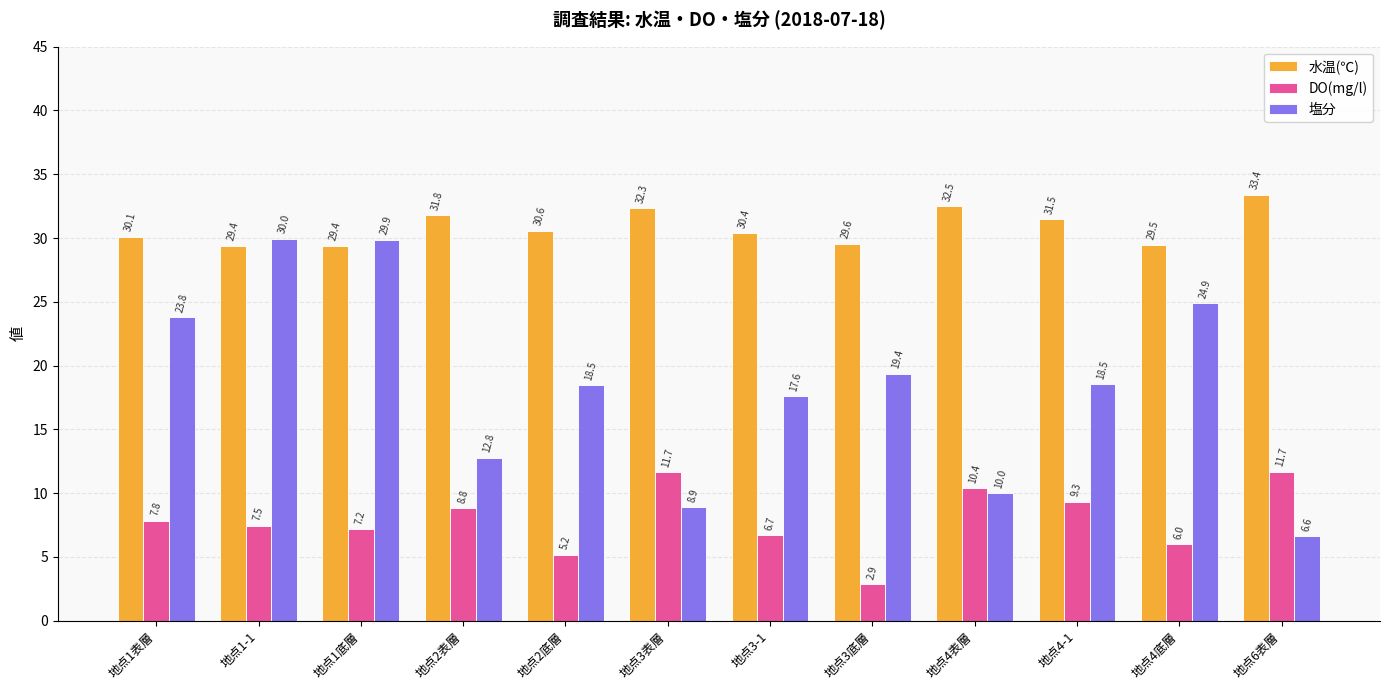

Rank the series by their maximum value, from lowest to highest.

DO(mg/l), 塩分, 水温(℃)